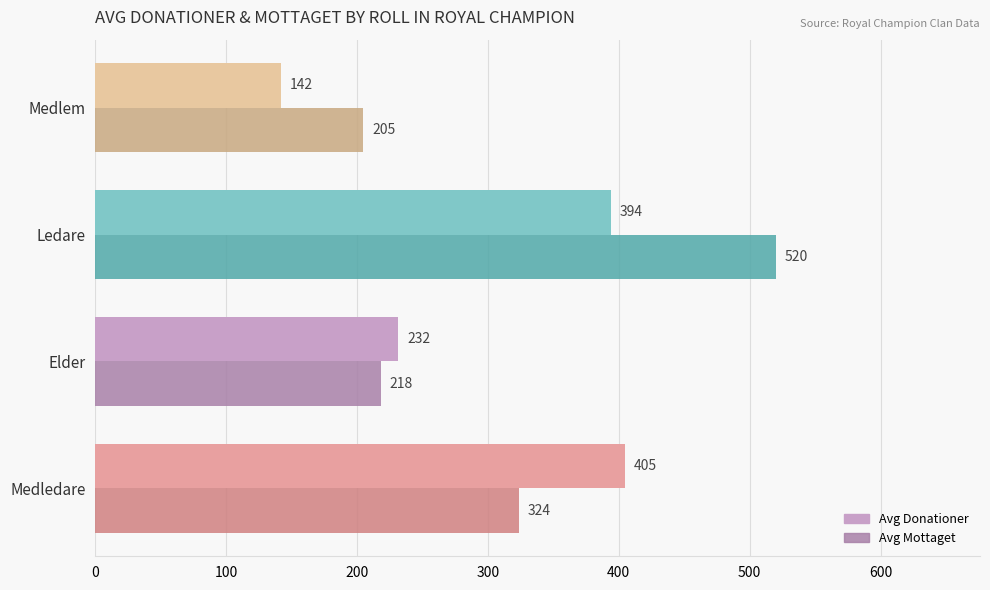

What are all the series names shown in the legend?

Avg Donationer, Avg Mottaget